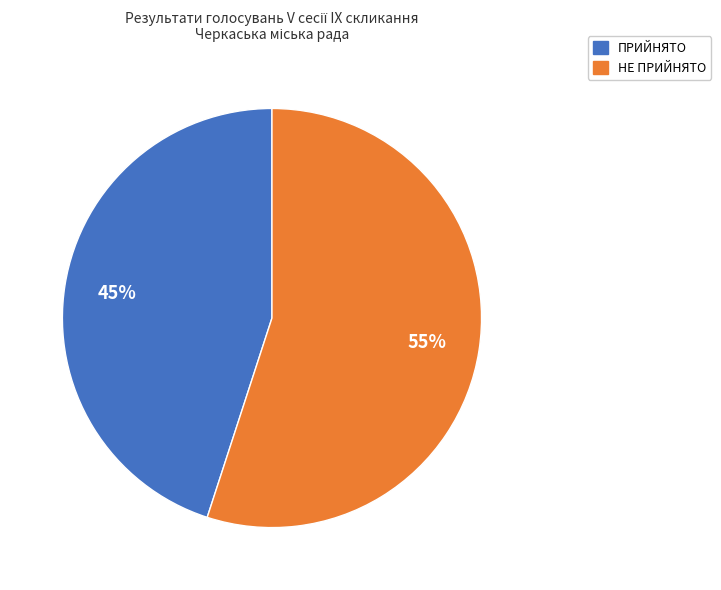

To the nearest percent, what portion does ПРИЙНЯТО represent?

45%